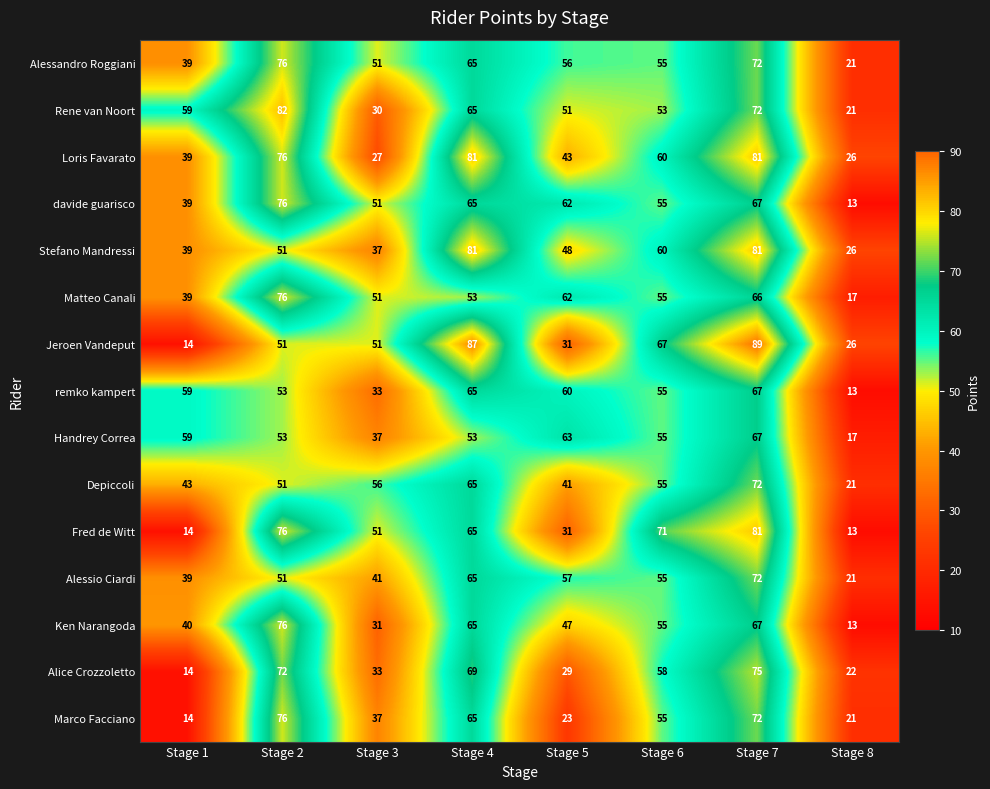

Which series has the largest total across all categories?

Alessandro Roggiani